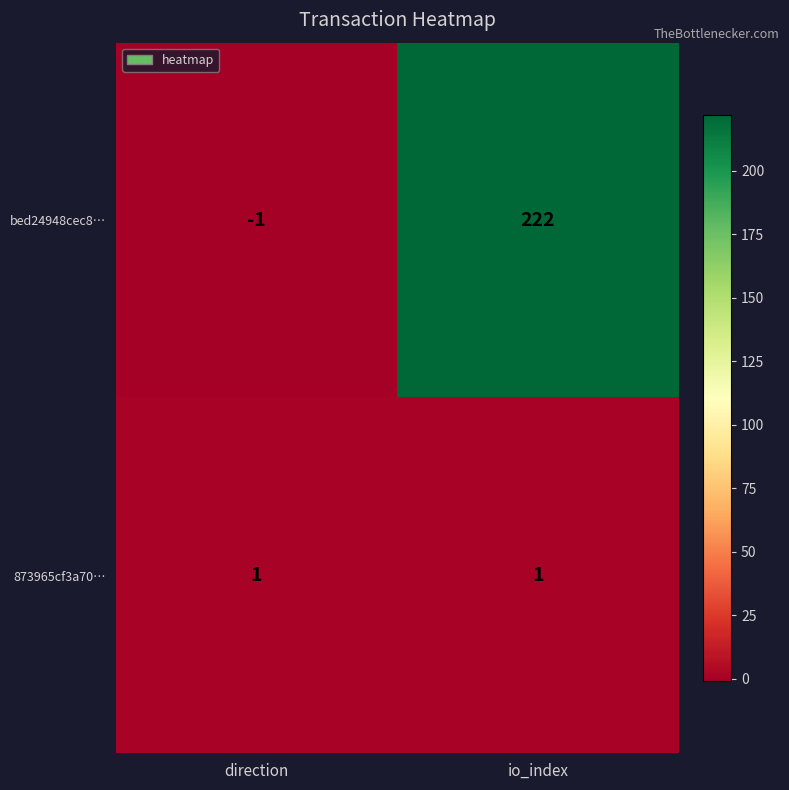

Is it true that bed24948cec8… equals 392 at io_index?

False